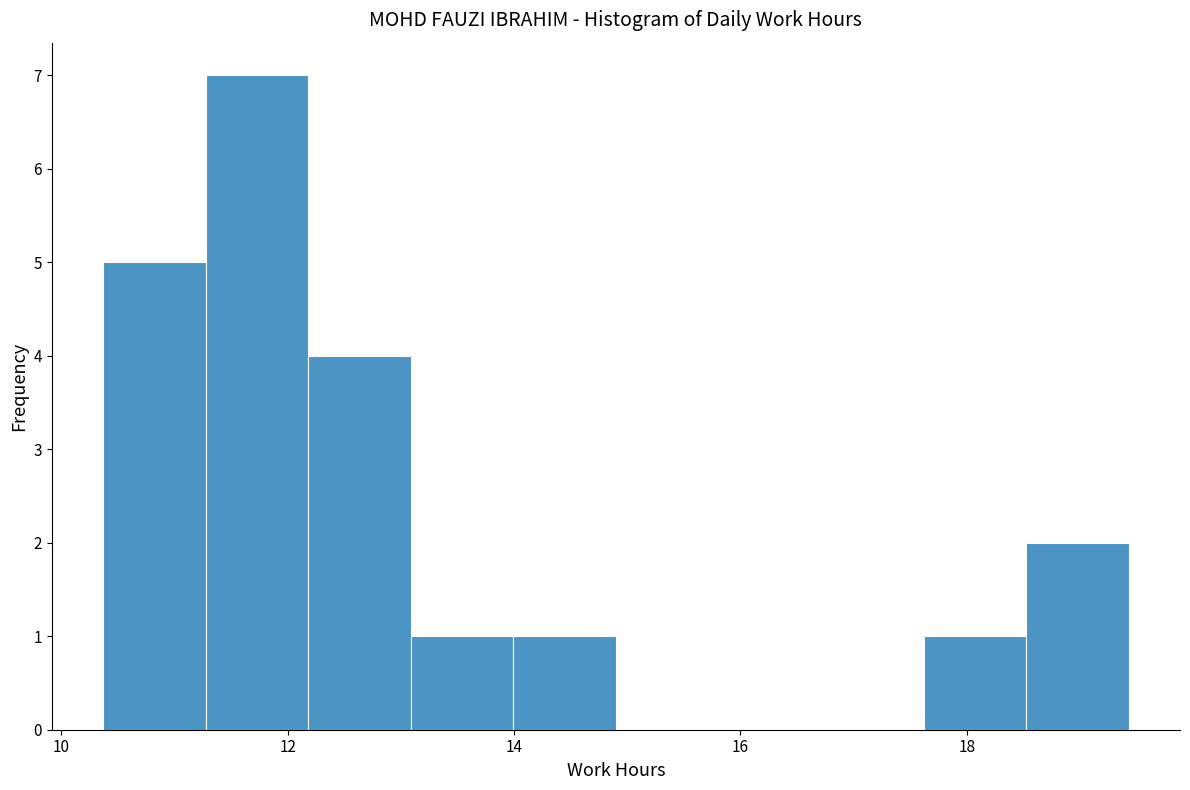

Which range on the x-axis has the tallest bar?

11.2 to 12.2